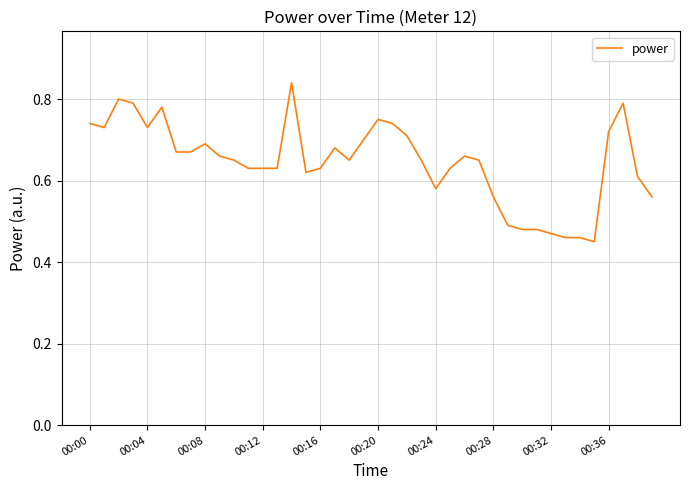

What is the difference between the maximum and minimum values?

0.4